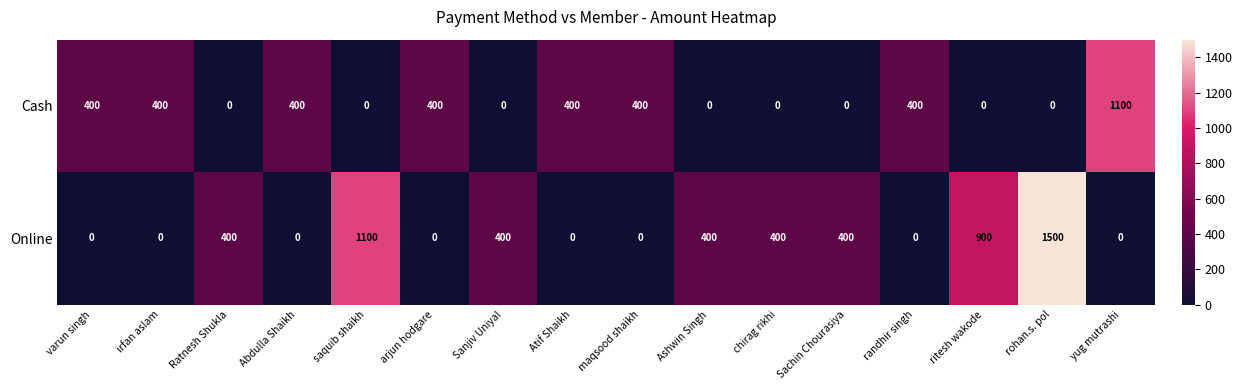

What is the sum of the Online values at Ratnesh Shukla and Abdulla Shaikh?

400